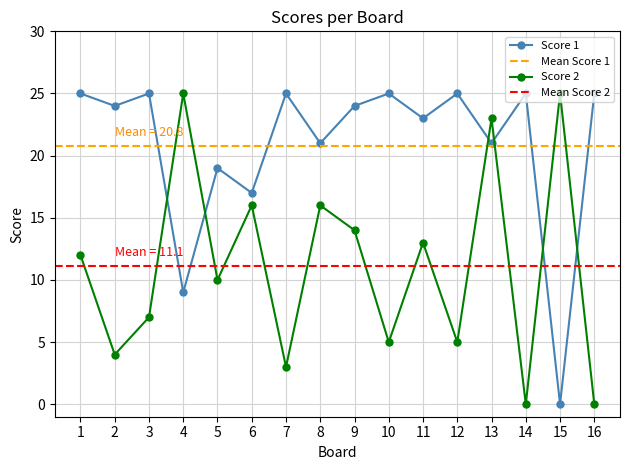

What is the sum of all Score 2 values?

178